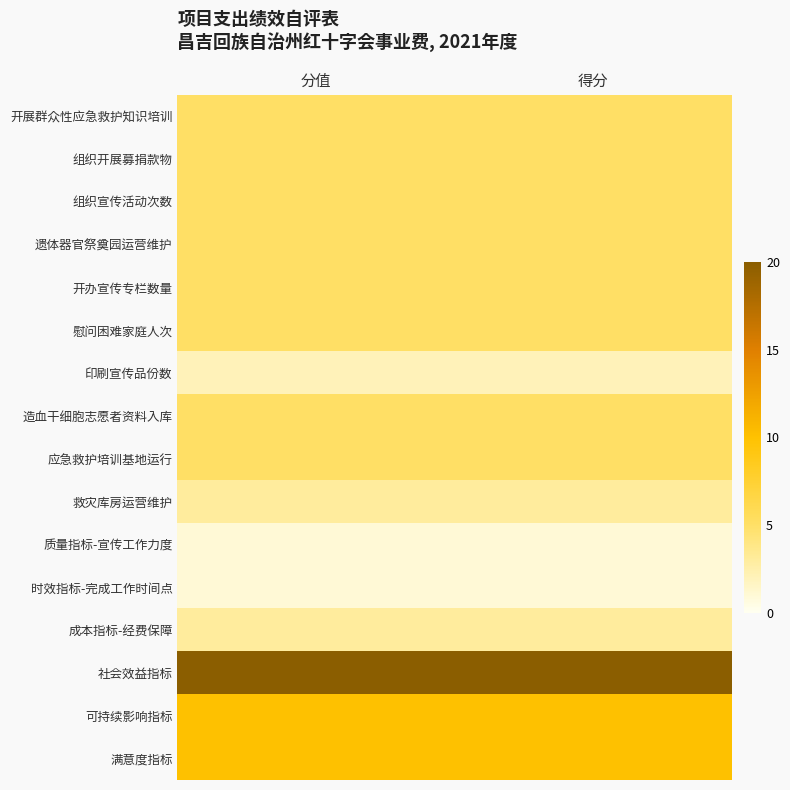

List the series in order of their peak value, highest first.

社会效益指标, 可持续影响指标, 满意度指标, 开展群众性应急救护知识培训, 组织开展募捐款物, 组织宣传活动次数, 遗体器官祭奠园运营维护, 开办宣传专栏数量, 慰问困难家庭人次, 造血干细胞志愿者资料入库, 应急救护培训基地运行, 救灾库房运营维护, 成本指标-经费保障, 印刷宣传品份数, 质量指标-宣传工作力度, 时效指标-完成工作时间点